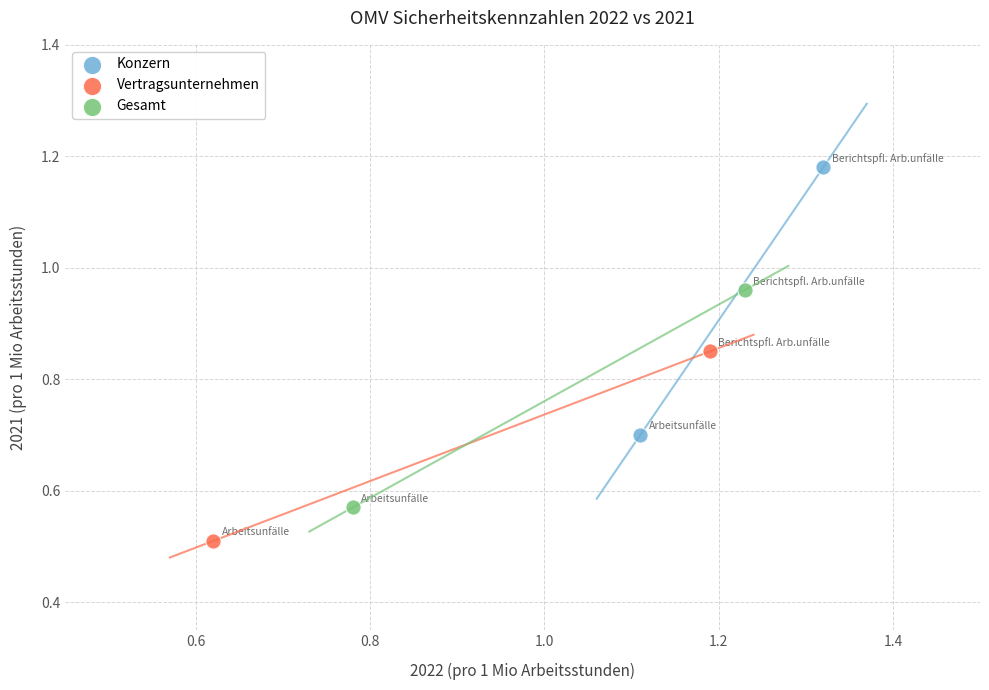

Which series reaches the maximum Y coordinate?

Konzern